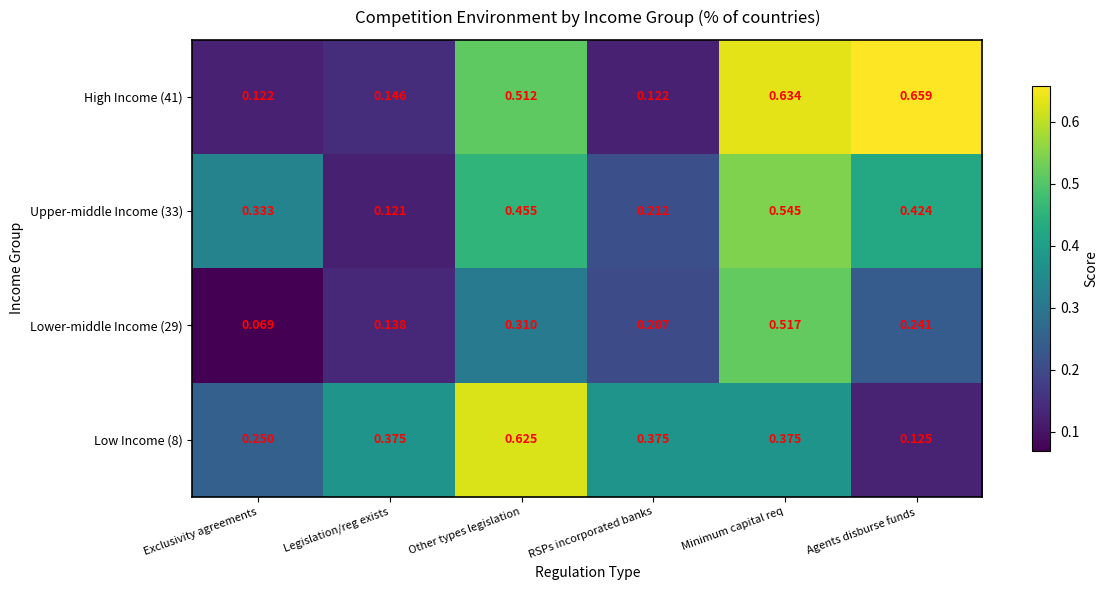

At which category does the chart reach its minimum across all series?

Exclusivity agreements